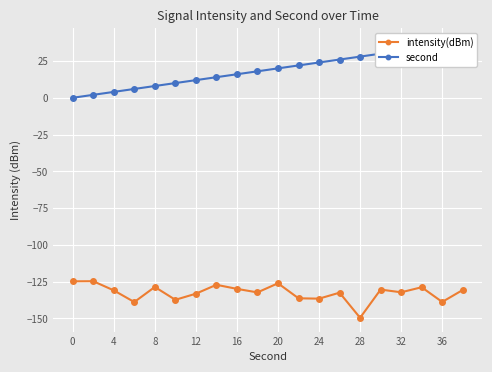

True or false: second and intensity(dBm) cross at least once.

False